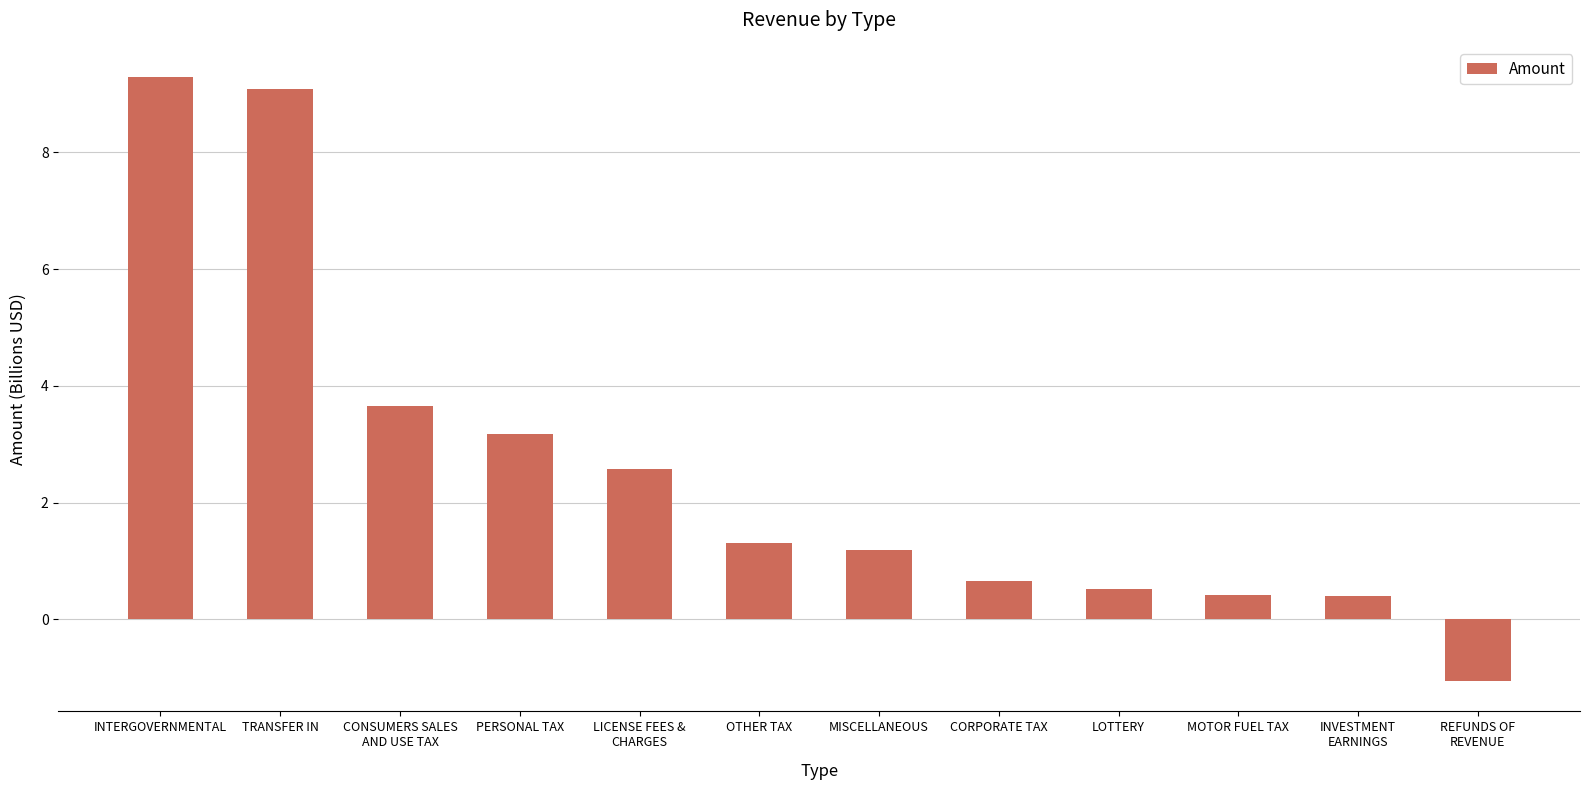

What is the difference between the second highest and second lowest values?

8.7